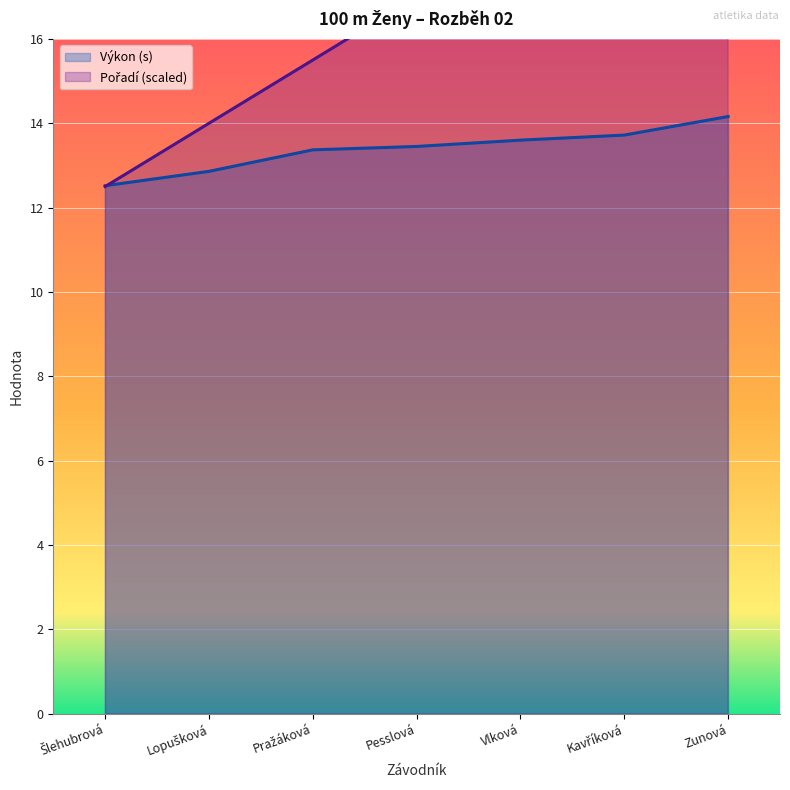

What value does the Výkon (s) series have at Zunová?

14.2